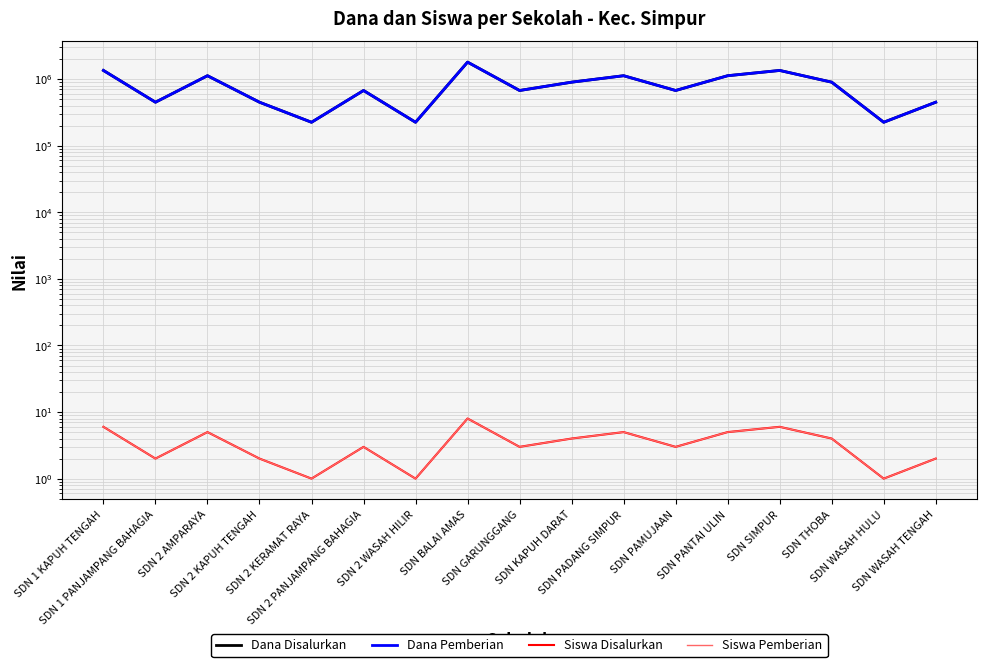

Where is the first local maximum for Siswa Pemberian?

SDN 2 AMPARAYA